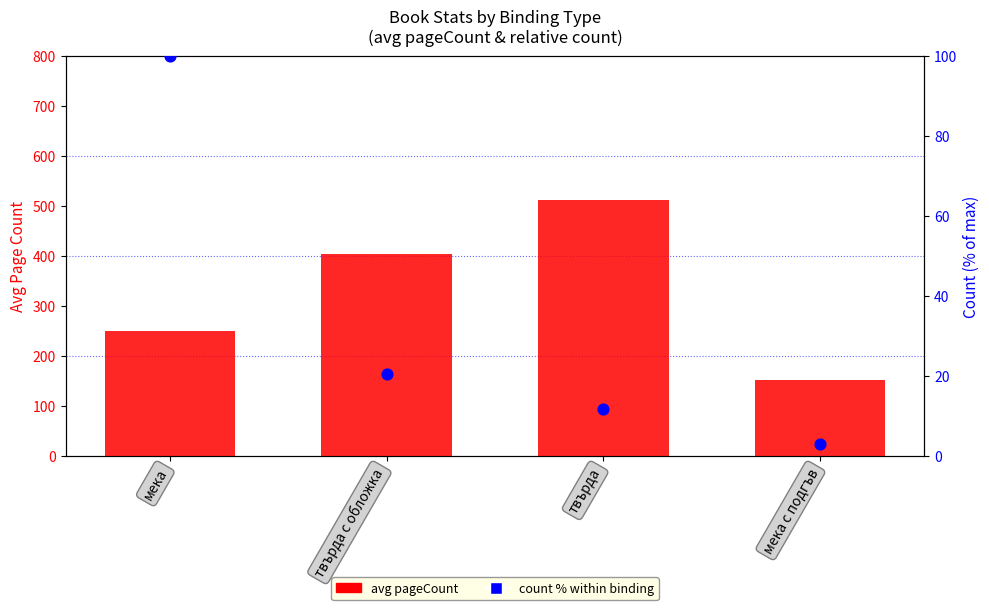

Which series reaches the maximum Y coordinate?

avg pageCount